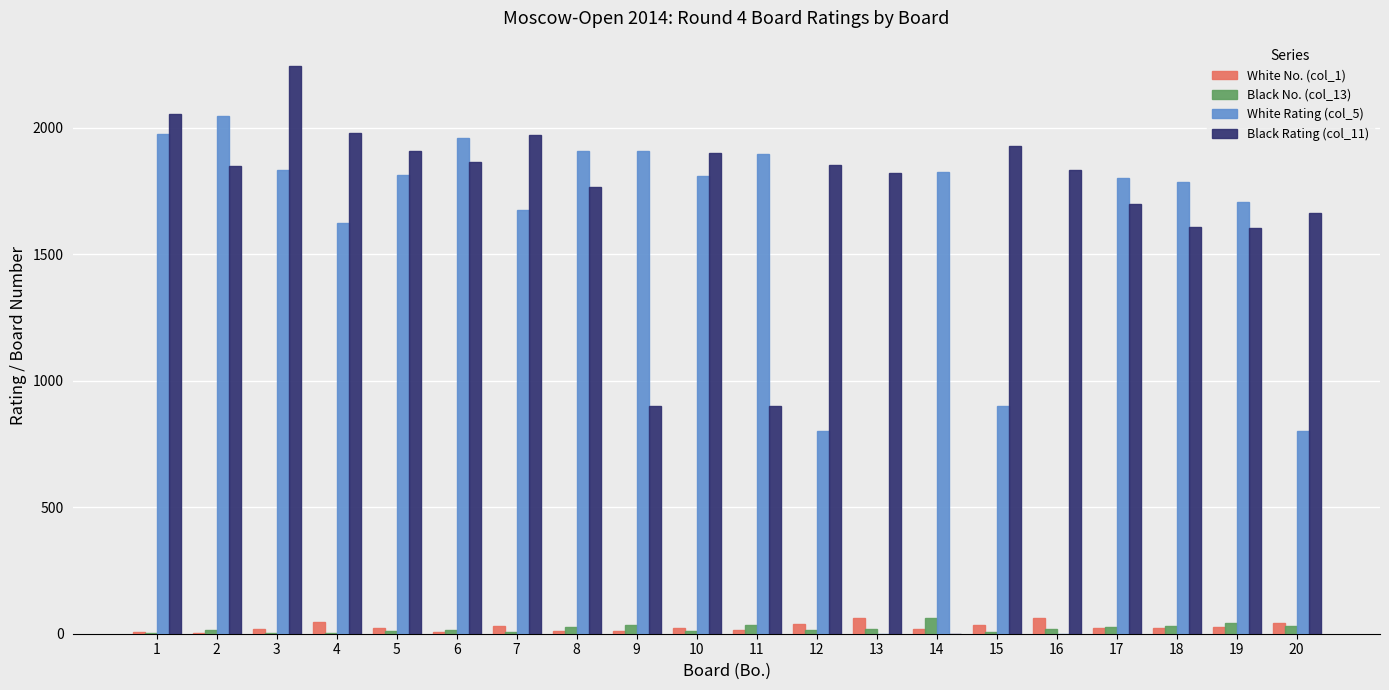

Which series has the largest total across all categories?

Black Rating (col_11)